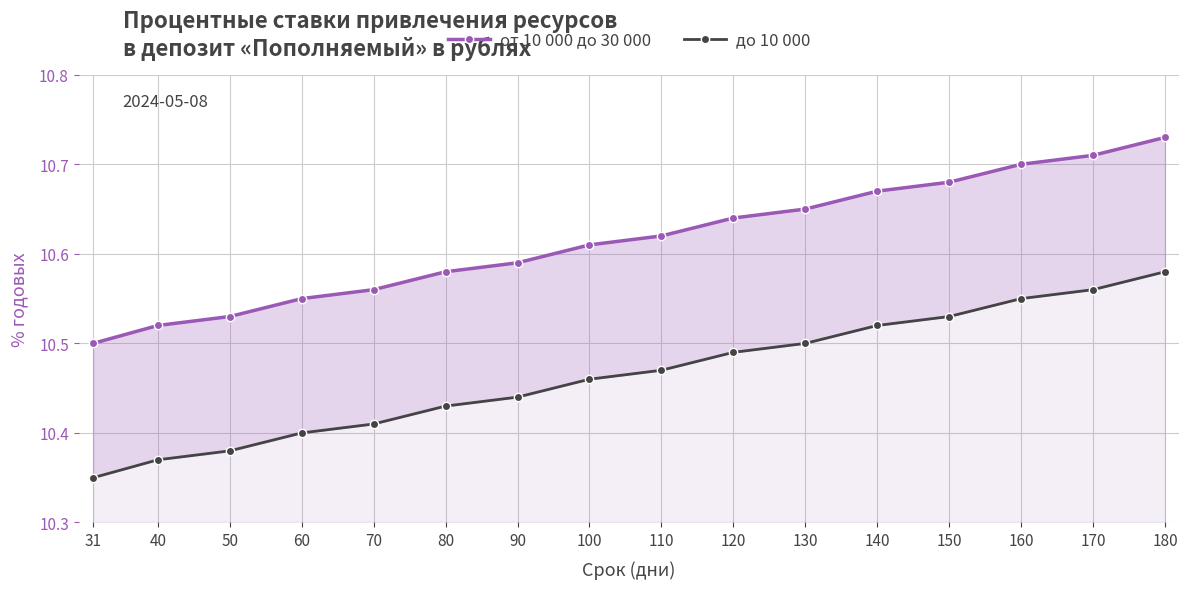

The от 10 000 до 30 000 series shows 10.6 at 100. True or false?

True